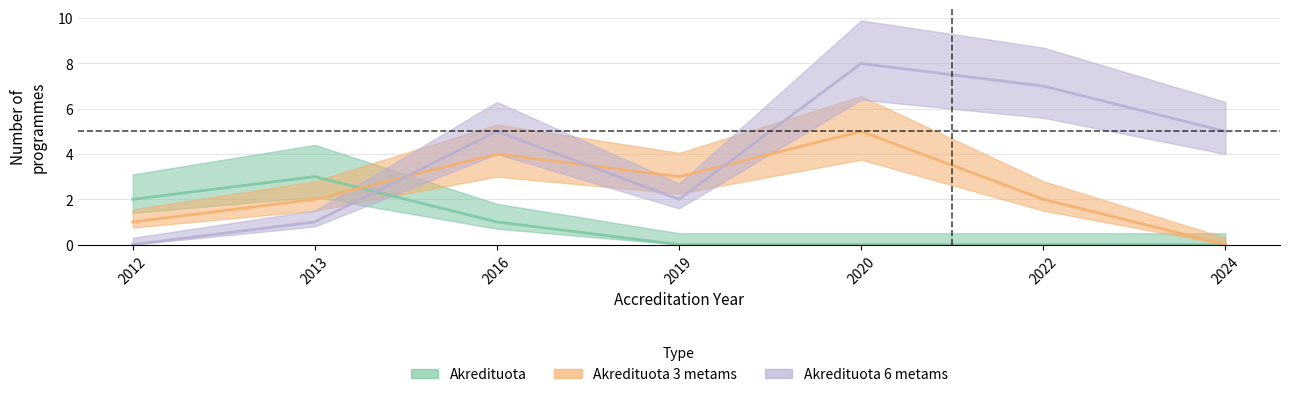

Is this an area chart (filled region under the line)?

No